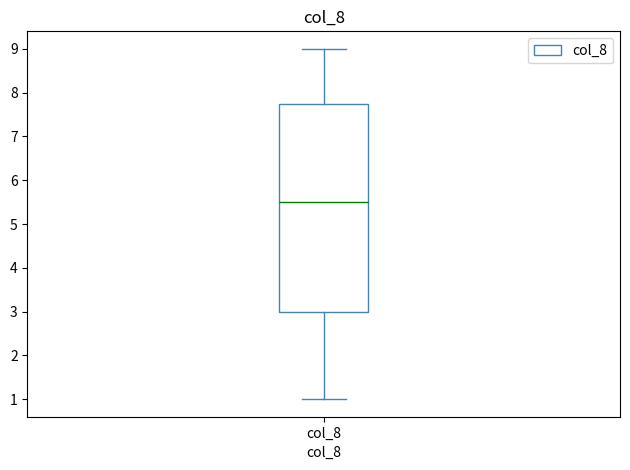

Read this box plot against the y-axis: the position of the median line, the range covered by the box, and the ends of both whiskers. The values are not printed on the chart, so give them approximately, as read against the axis.

median 5.5, box 3.0 to 7.8, whiskers 1.0 to 9.0